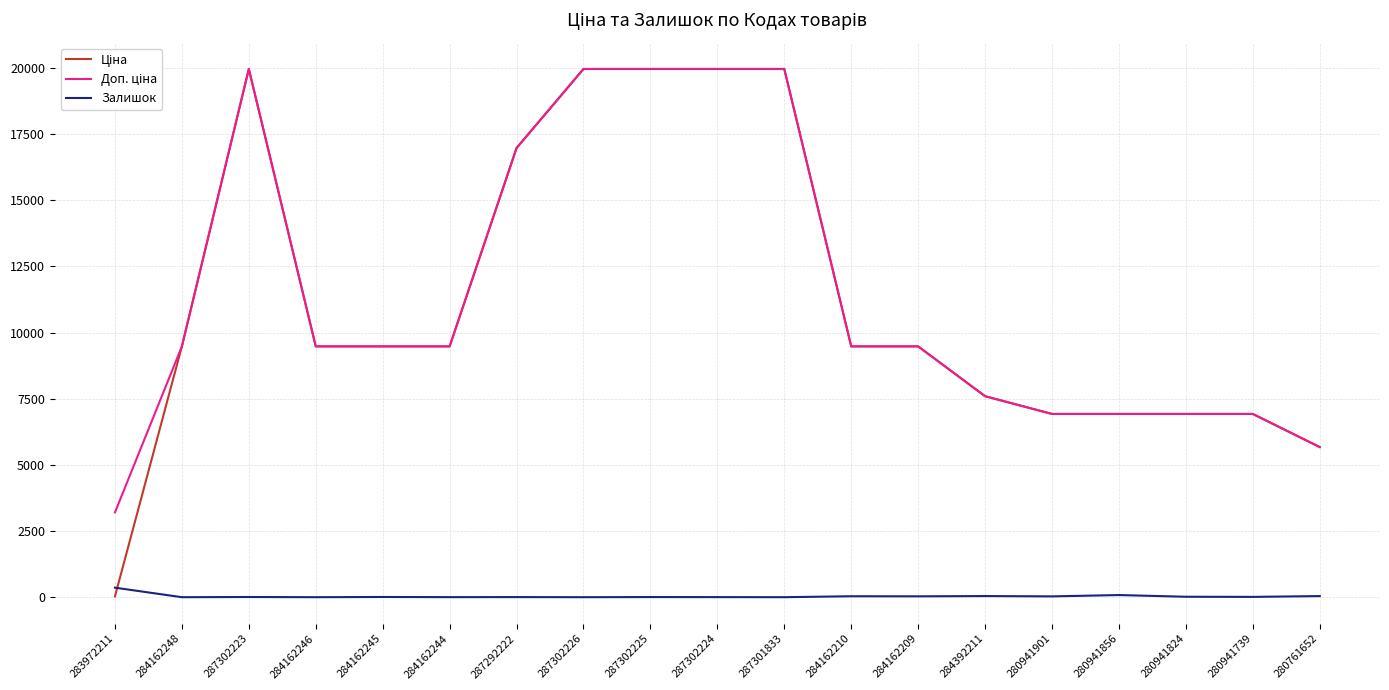

Is it true that Залишок equals 0.0 at 287302226?

True